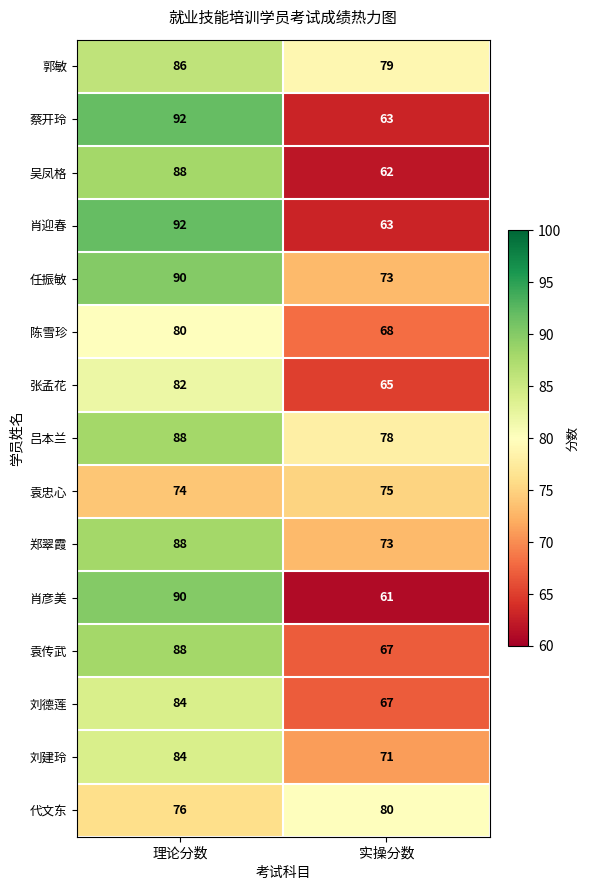

What is the average value of the 袁传武 series?

78